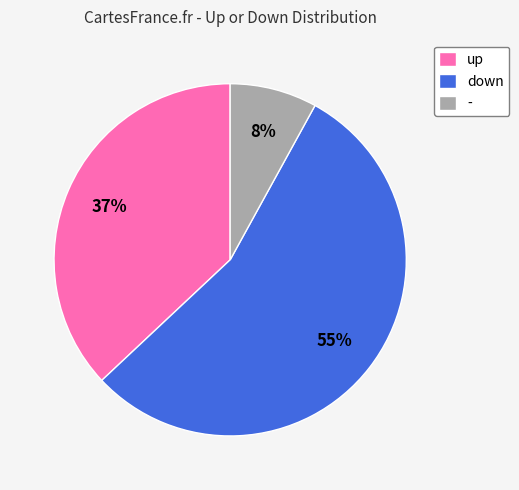

How many segments does this pie chart have?

3